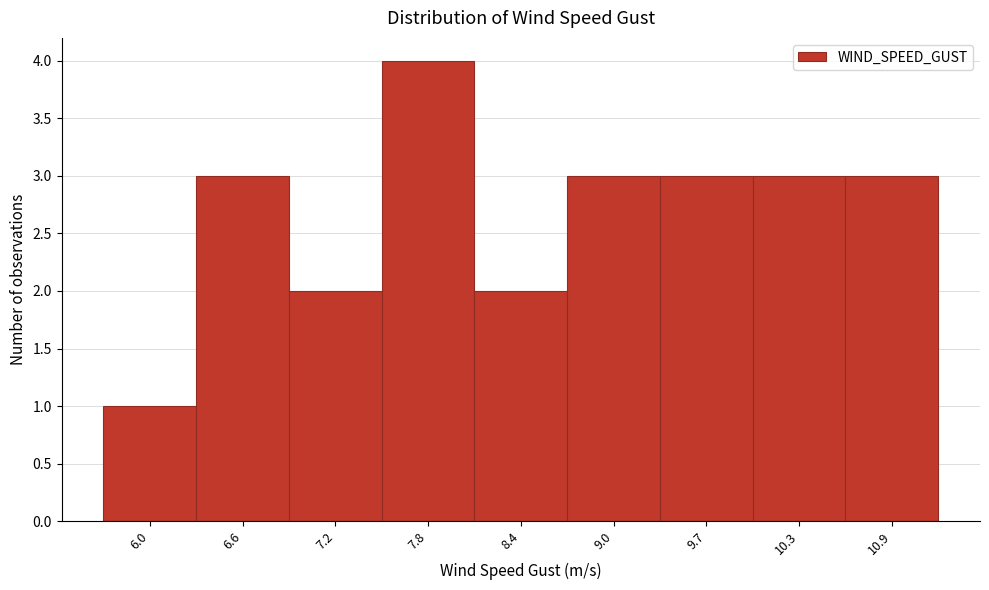

Reading left to right, transcribe this chart: for each bar, give the range it covers on the x-axis and its height. Neither the bar edges nor the heights are printed on the chart, so give them approximately, as read against the axes.

5.7 to 6.3: 1
6.3 to 6.9: 3
6.9 to 7.5: 2
7.5 to 8.1: 4
8.1 to 8.7: 2
8.7 to 9.4: 3
9.4 to 10.0: 3
10.0 to 10.6: 3
10.6 to 11.2: 3